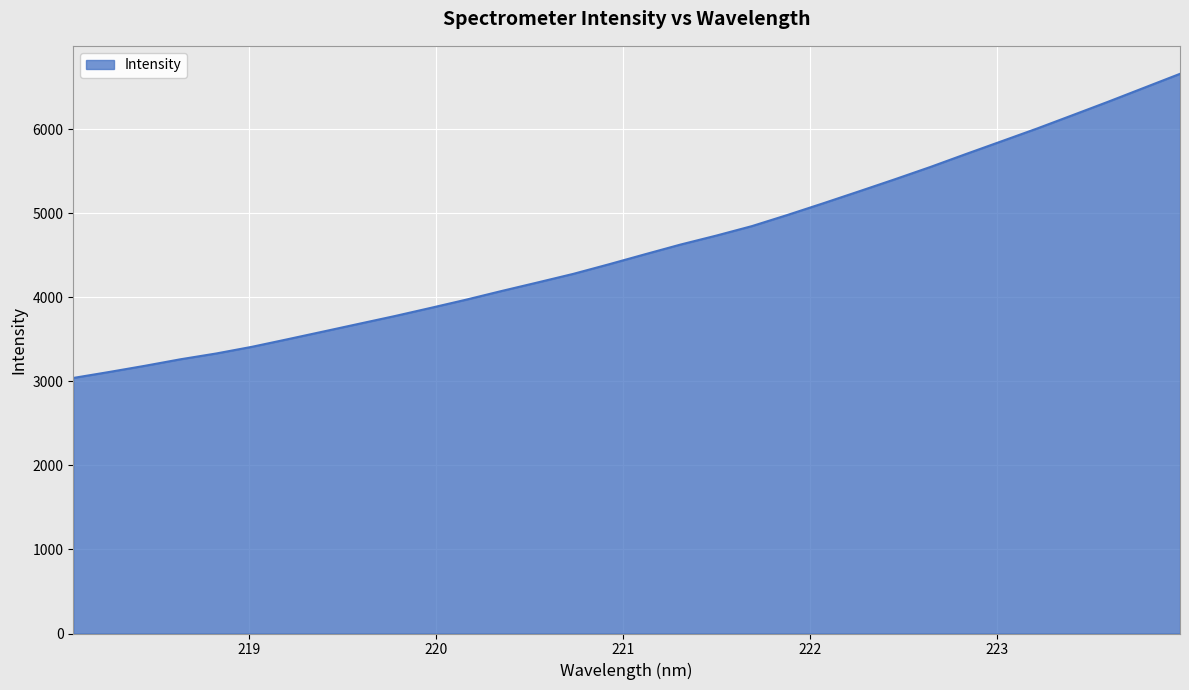

What is the difference between the maximum and minimum values?

3619.2